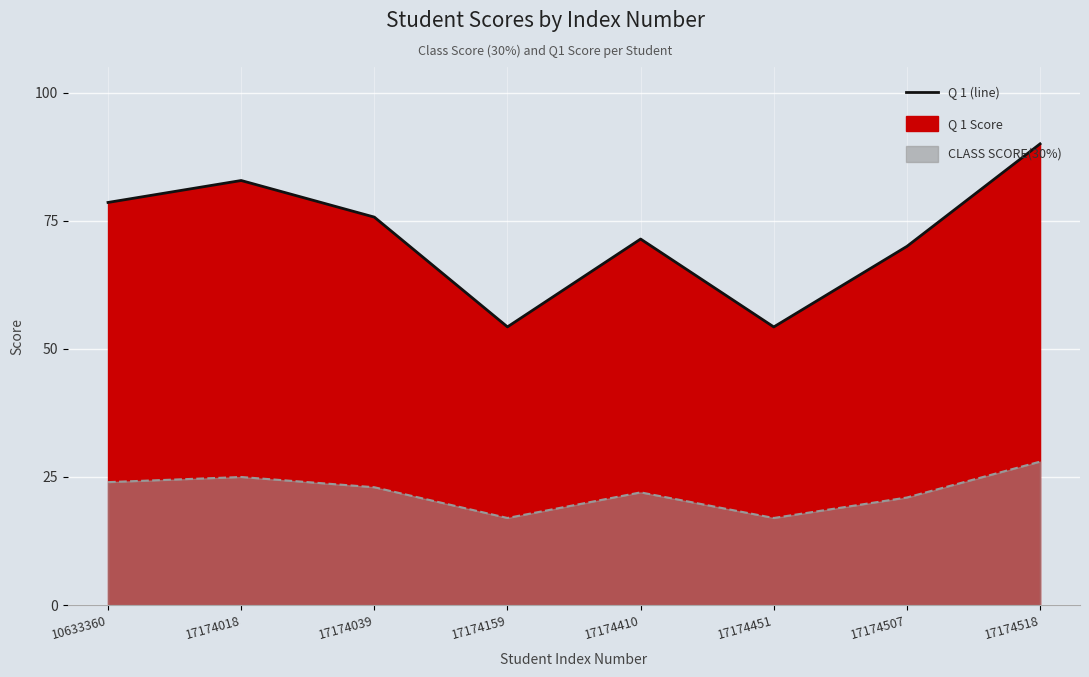

Reading left to right, what are all the values shown in this chart?

Q 1 (line): 78.6	82.8	75.7	54.3	71.4	54.3	70.0	90.0
CLASS SCORE(30%) (line): 24.0	25.0	23.0	17.0	22.0	17.0	21.0	28.0